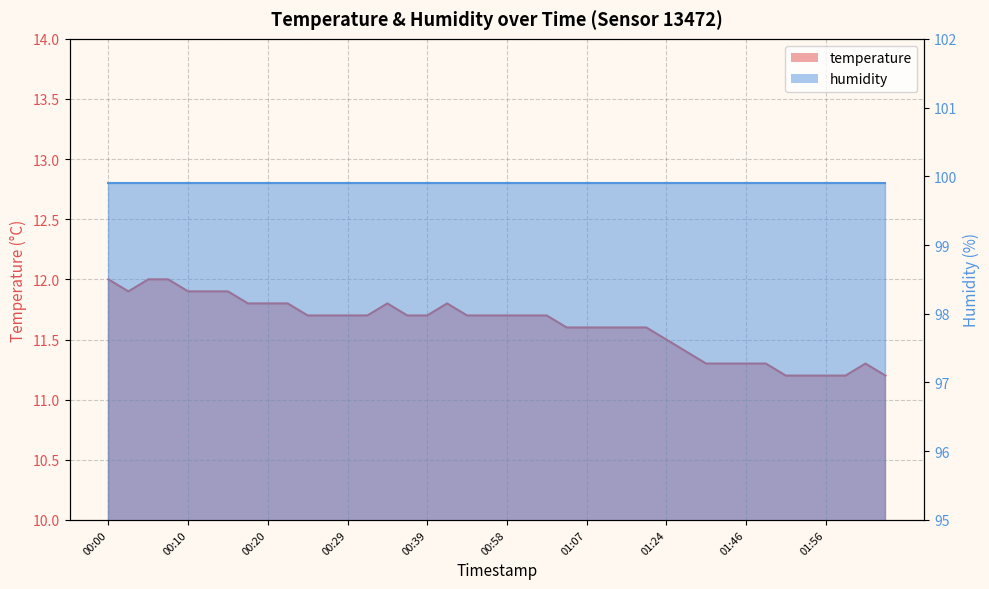

List the labels in order of value, smallest first.

01:51, 01:53, 01:56, 01:58, 02:03, 01:40, 01:43, 01:46, 01:48, 02:01, 01:38, 01:24, 01:05, 01:07, 01:10, 01:15, 01:18, 00:24, 00:27, 00:29, 00:32, 00:37, 00:39, 00:47, 00:55, 00:58, 01:00, 01:02, 00:17, 00:20, 00:22, 00:34, 00:42, 00:03, 00:10, 00:12, 00:15, 00:00, 00:05, 00:07